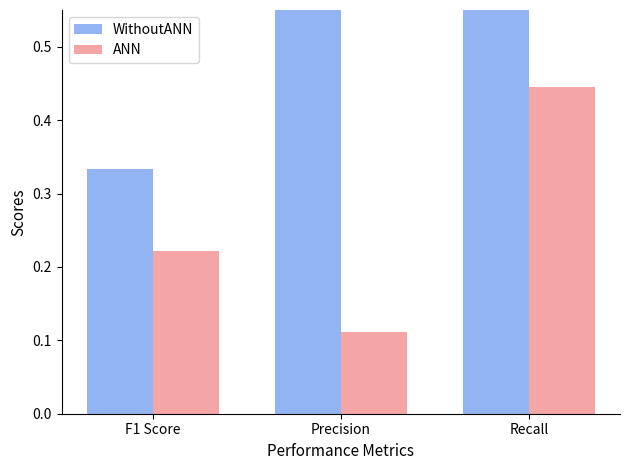

What is the smallest value displayed?

0.1